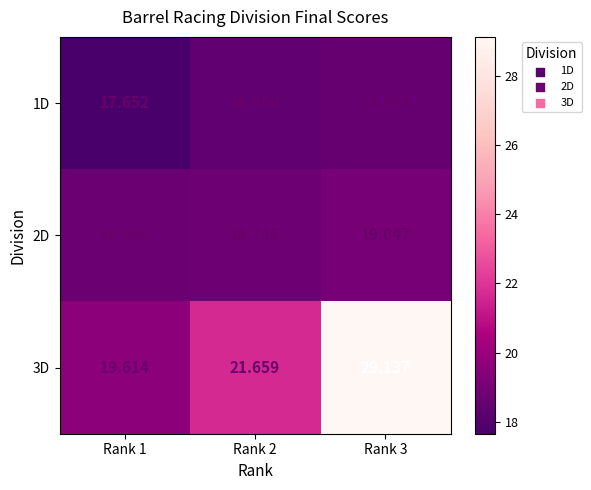

At how many categories does at least one series exceed 18?

3